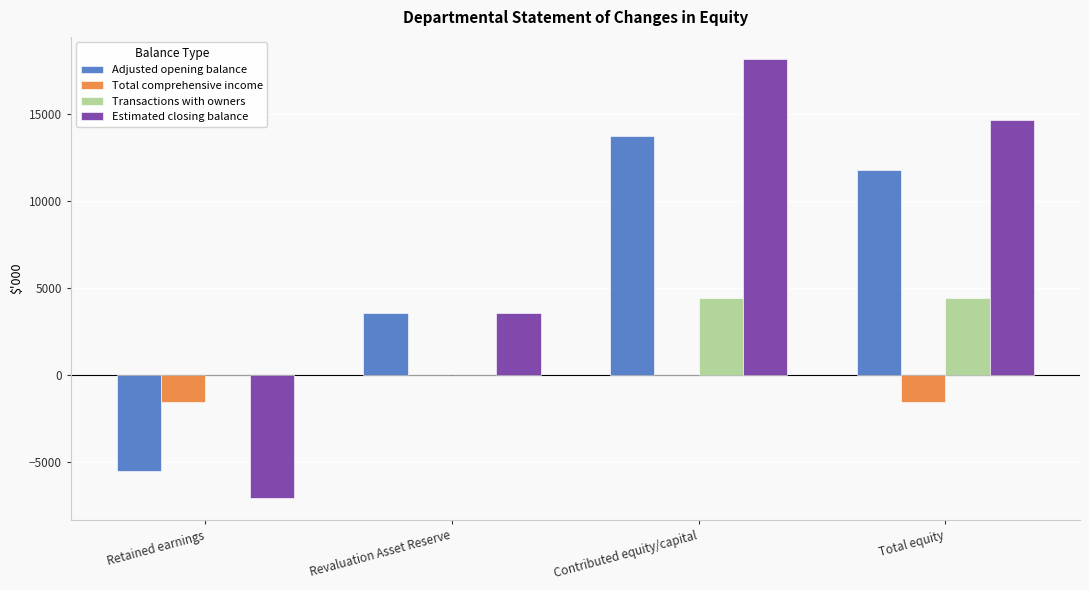

The value of Transactions with owners at Revaluation Asset Reserve is -2068. True or false?

False